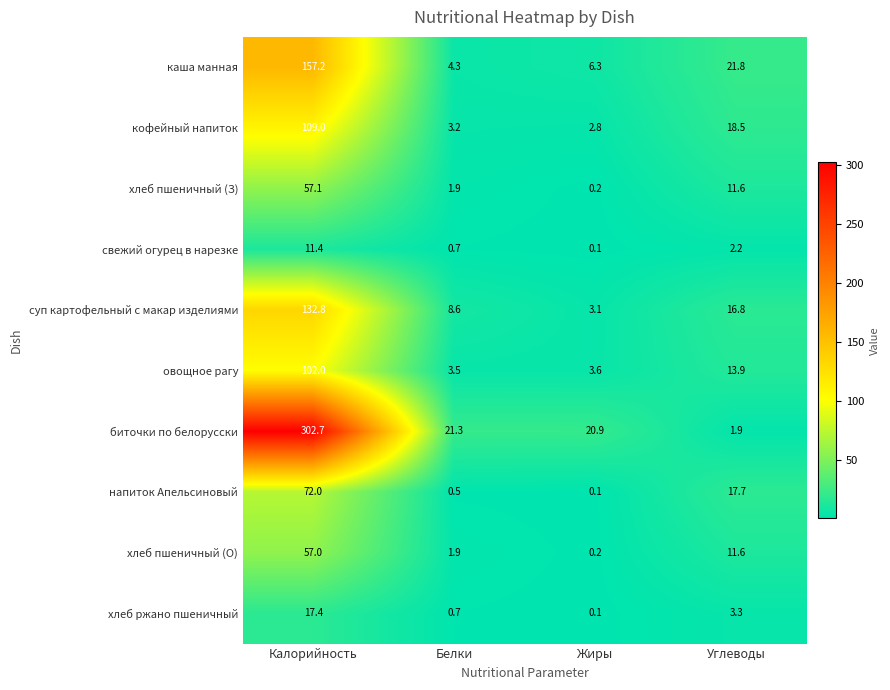

At which label is биточки по белорусски closest to 152?

Белки